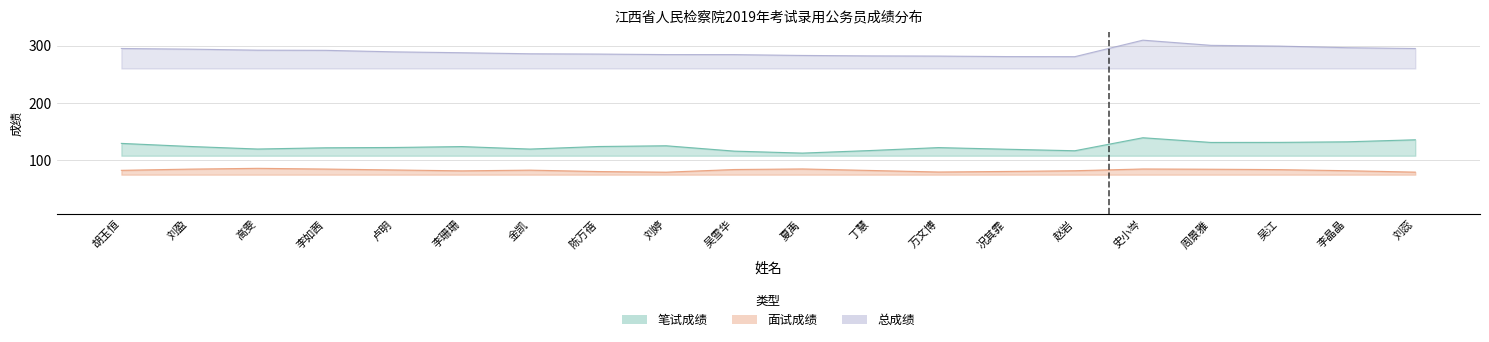

What is the lowest value of the 面试成绩 series?

79.4